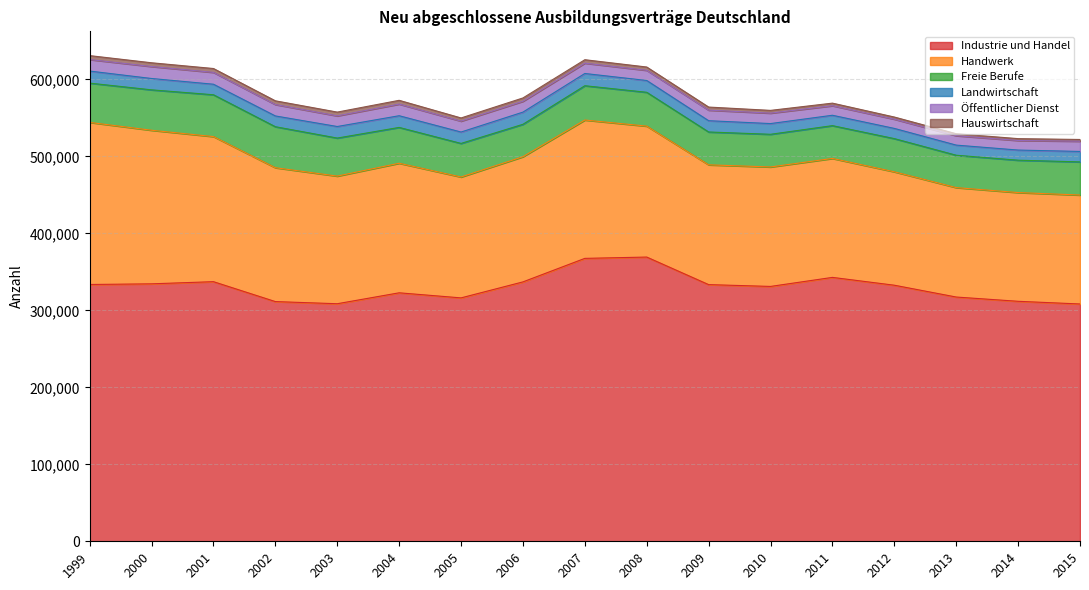

Rank the series by their maximum value, from lowest to highest.

Hauswirtschaft, Öffentlicher Dienst, Landwirtschaft, Freie Berufe, Handwerk, Industrie und Handel